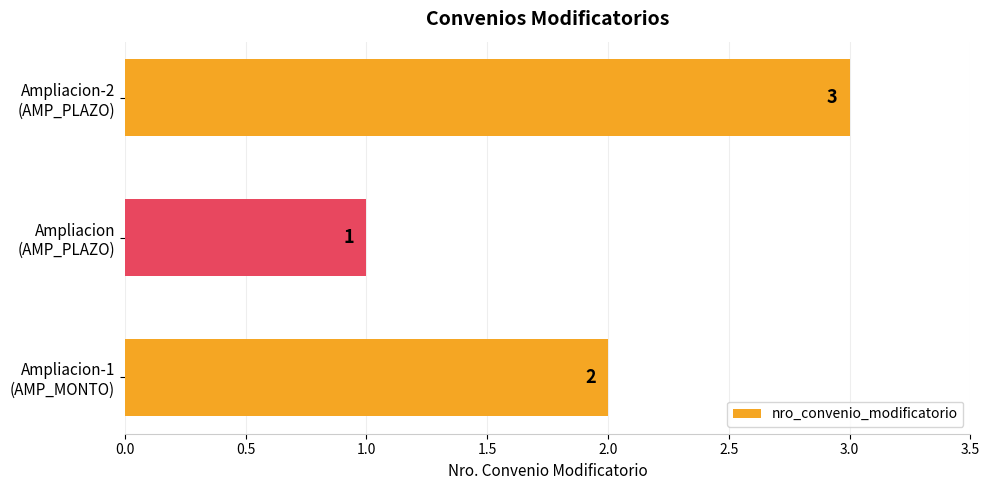

Are the bars horizontal?

Yes